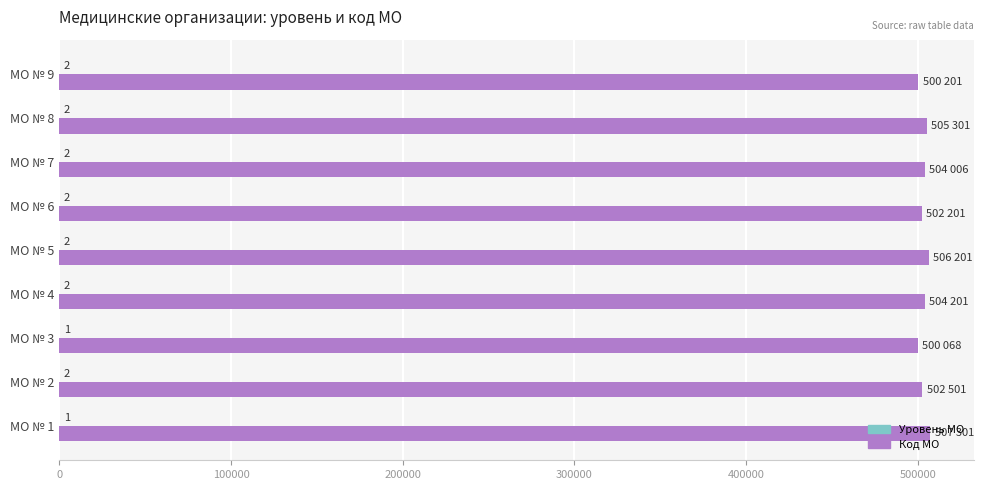

At which category does the chart reach its peak across all series?

МО № 1